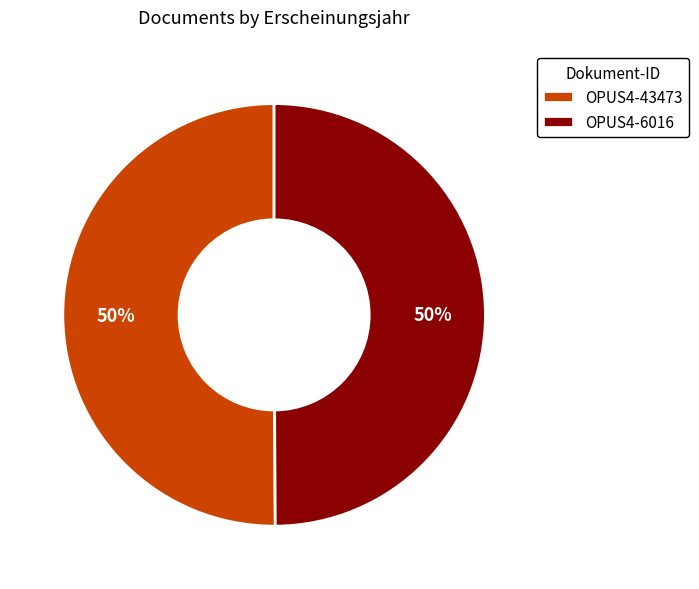

To the nearest percent, what portion does OPUS4-43473 represent?

50%